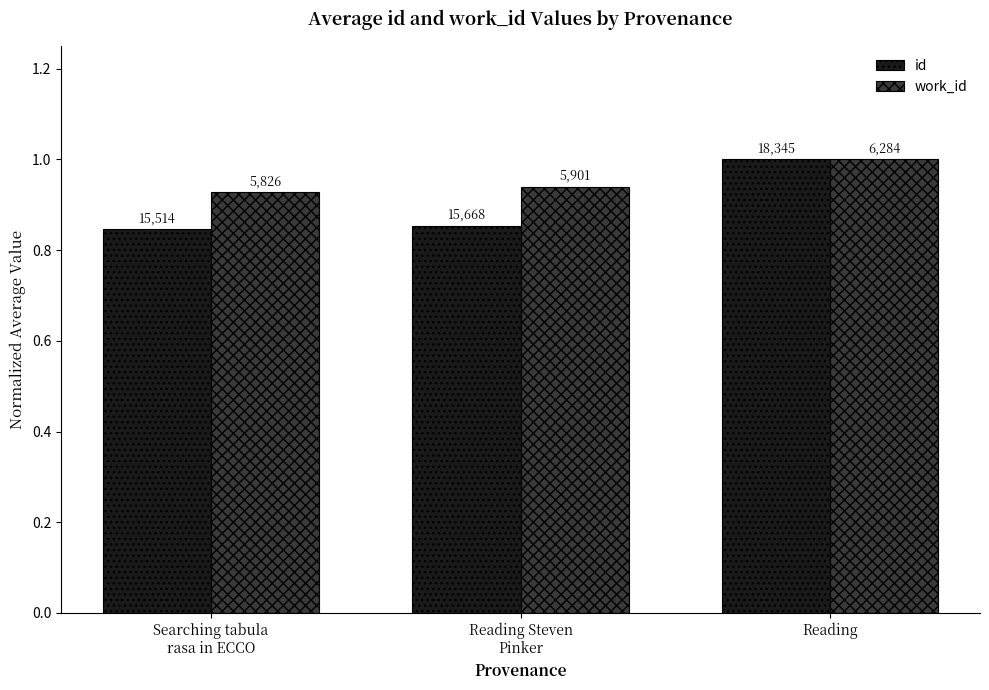

What is the spread (max minus min) of values at Reading Steven
Pinker?

0.1